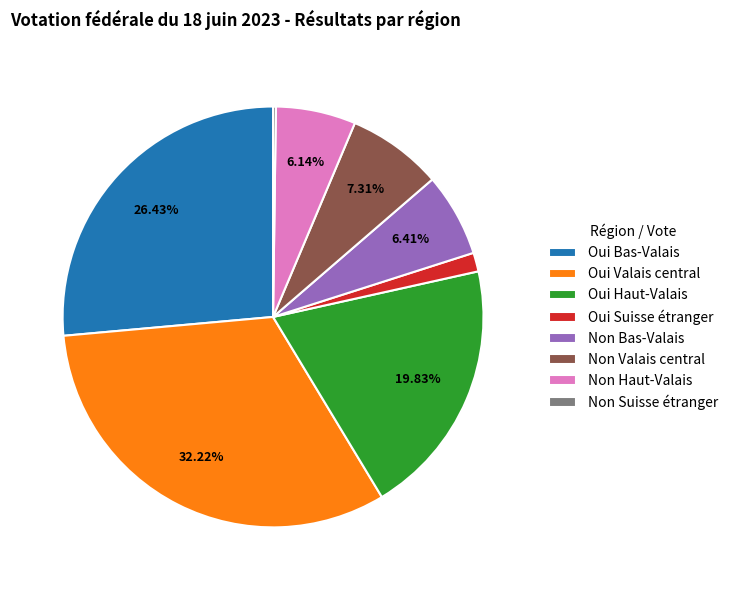

Which category has the biggest portion of the pie?

Oui Valais central